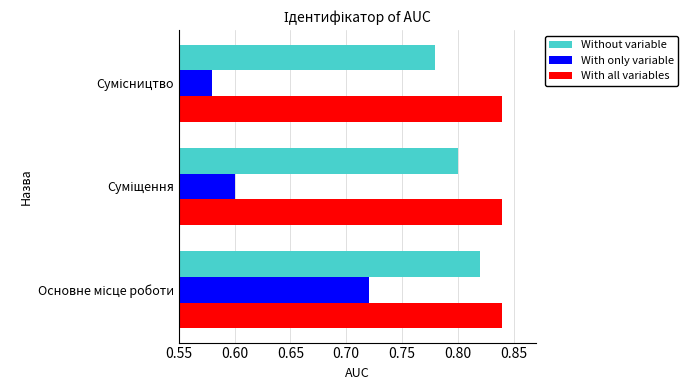

Which series has the widest spread of values?

With only variable